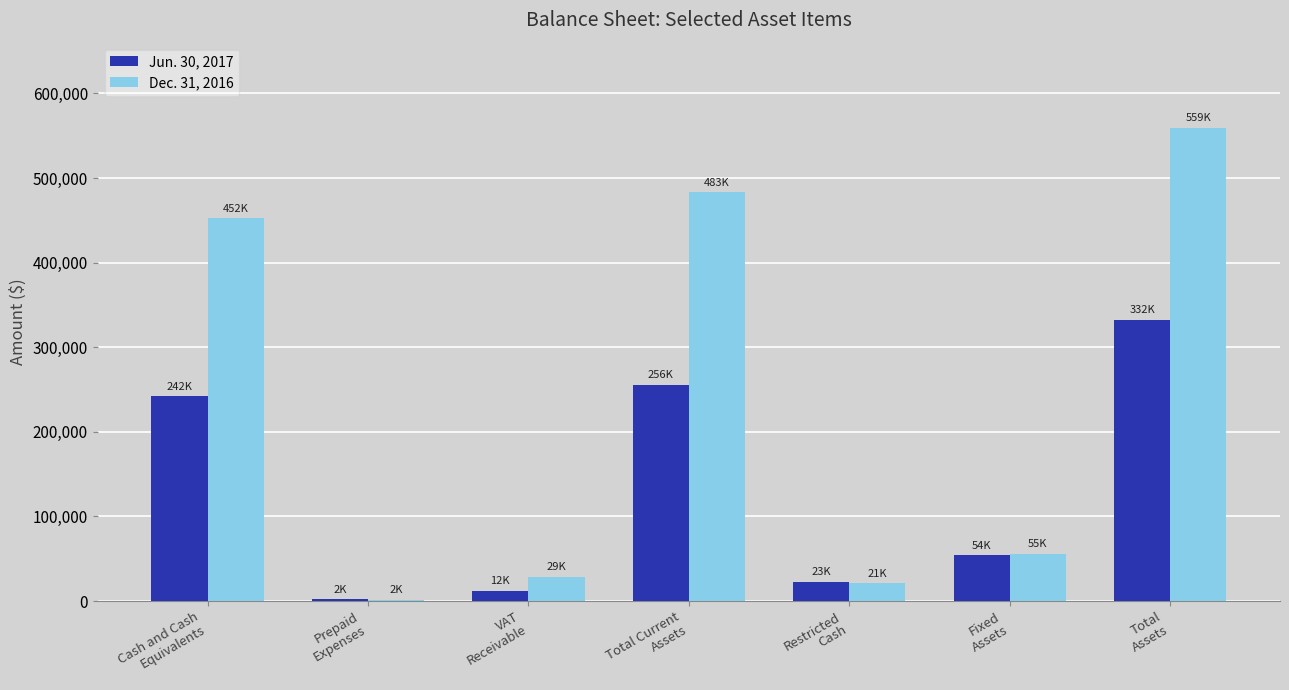

The value of Jun. 30, 2017 at Total Current
Assets is 431314. True or false?

False